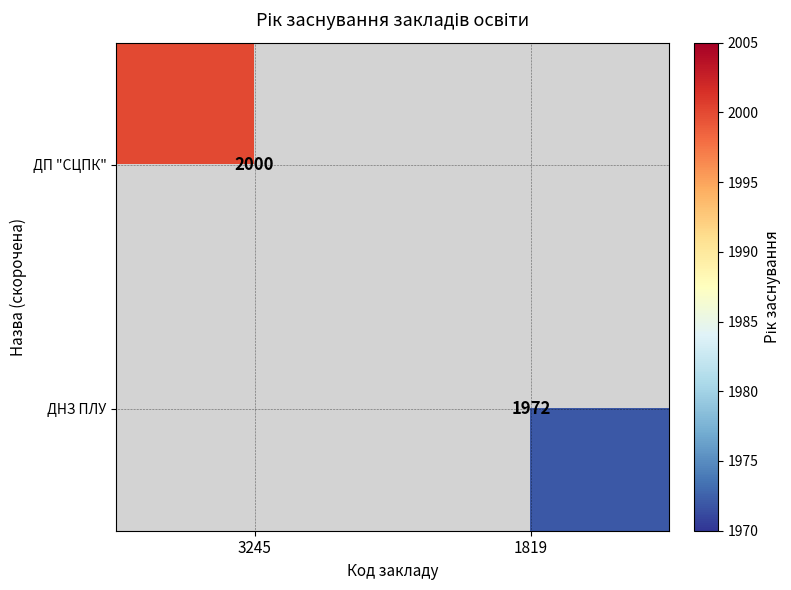

Is it true that ДП "СЦПК" equals 924 at 3245?

False